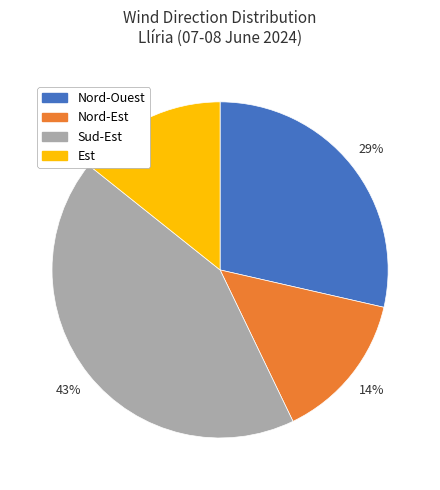

Do Est and Nord-Ouest together represent more than half of the pie?

No